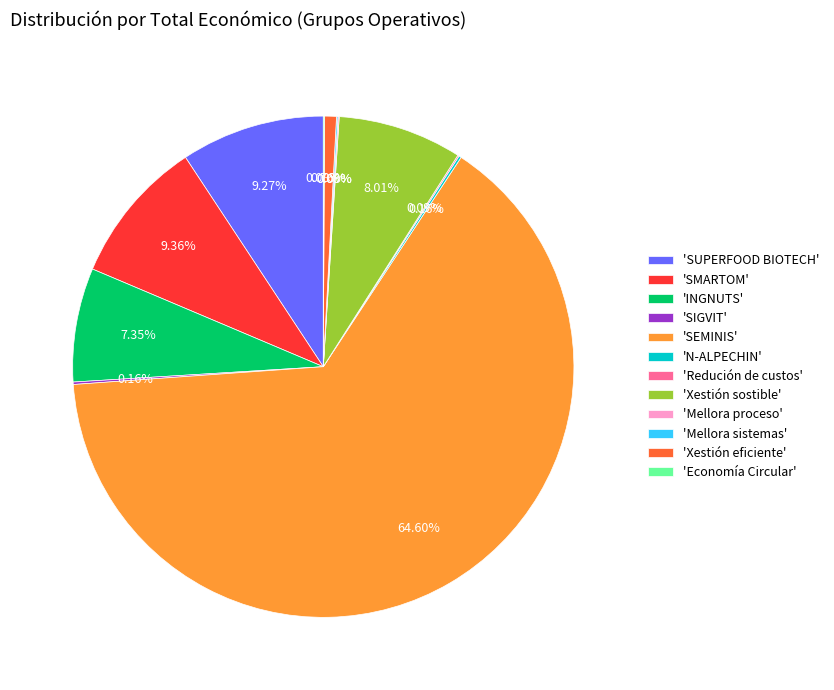

Which slice is the largest?

'SEMINIS'